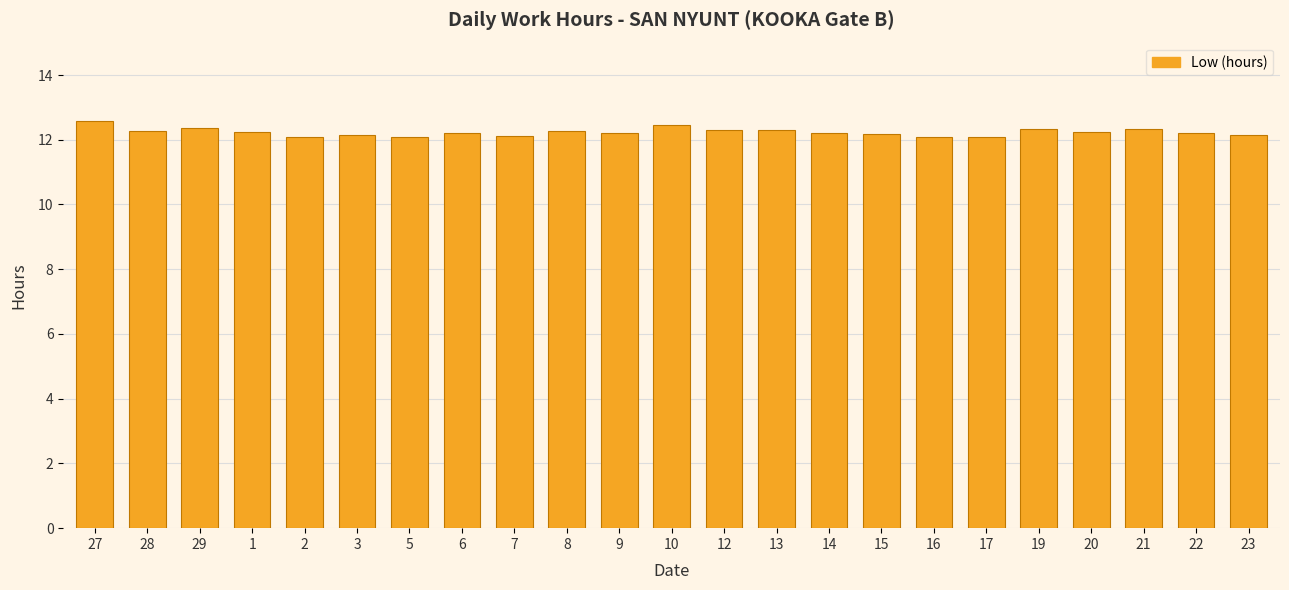

What is the difference between the values at 7 and 21?

0.2